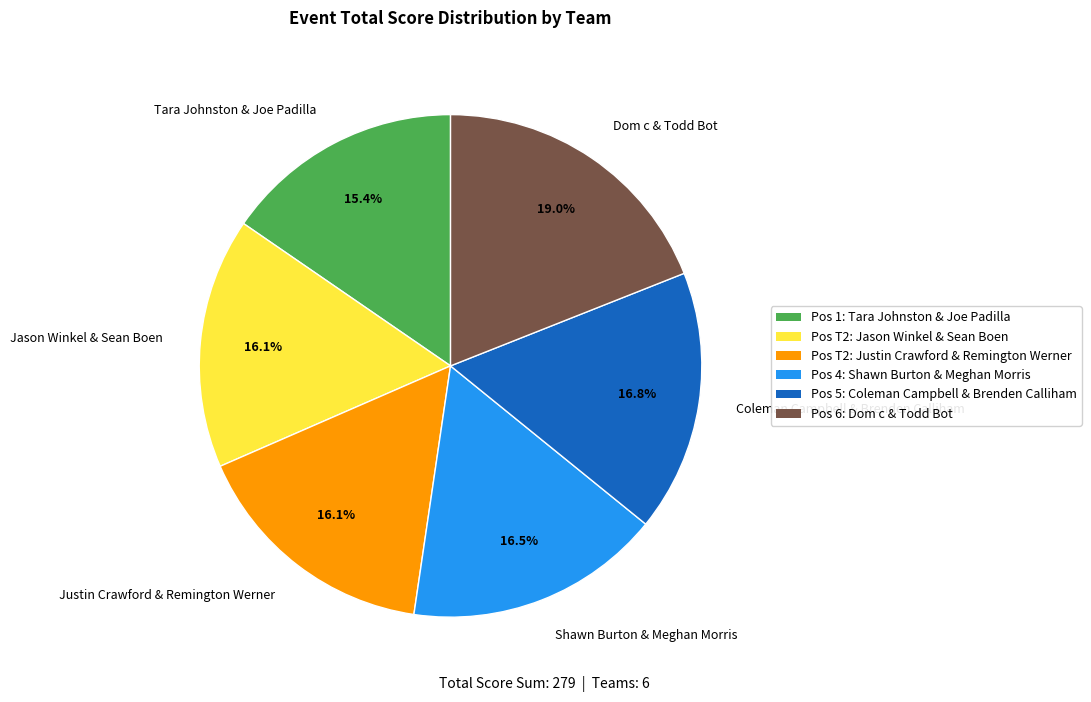

Which has a higher value, Dom c & Todd Bot or Justin Crawford & Remington Werner?

Dom c & Todd Bot